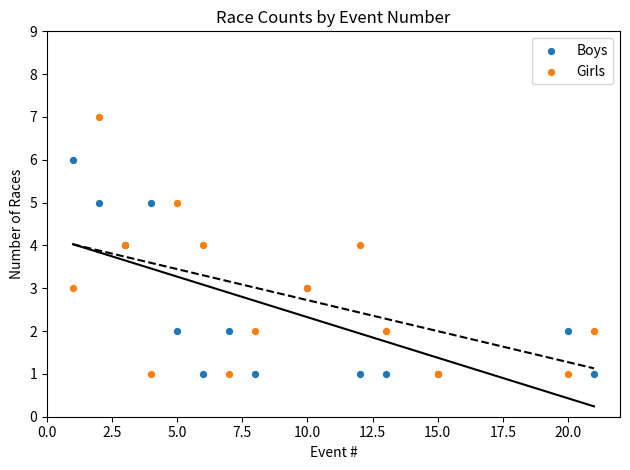

Which series has the widest spread of Y values?

Girls